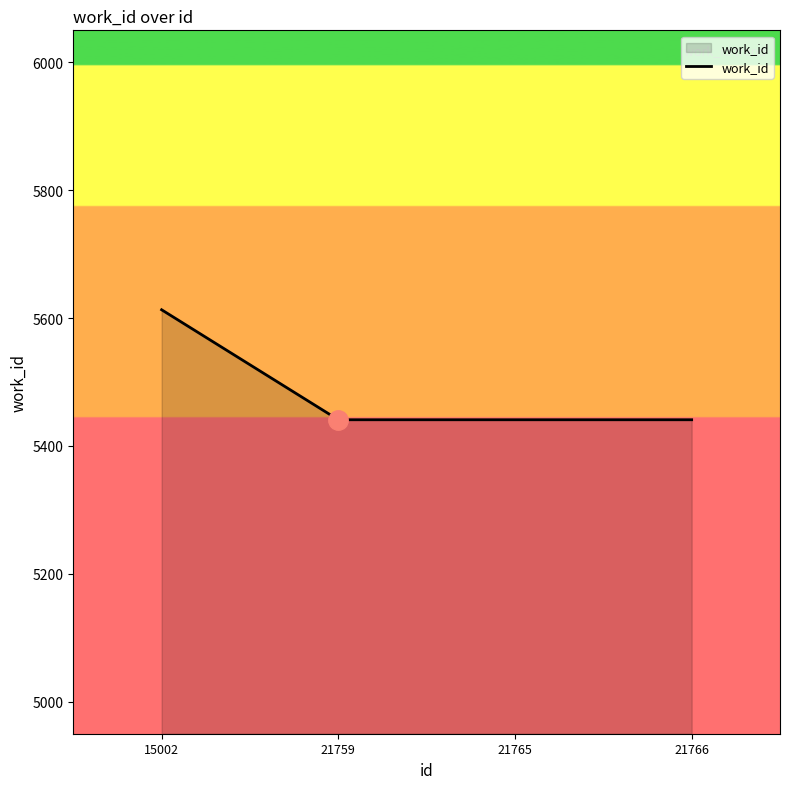

Is it true that the value at 15002 is 5613?

True